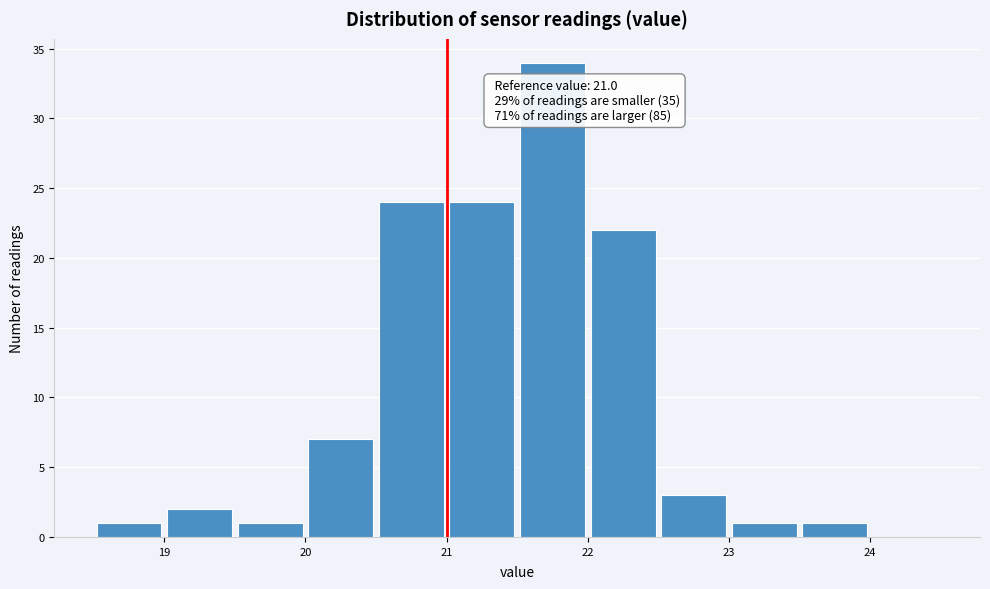

Which range on the x-axis has the tallest bar?

21.5 to 22.0